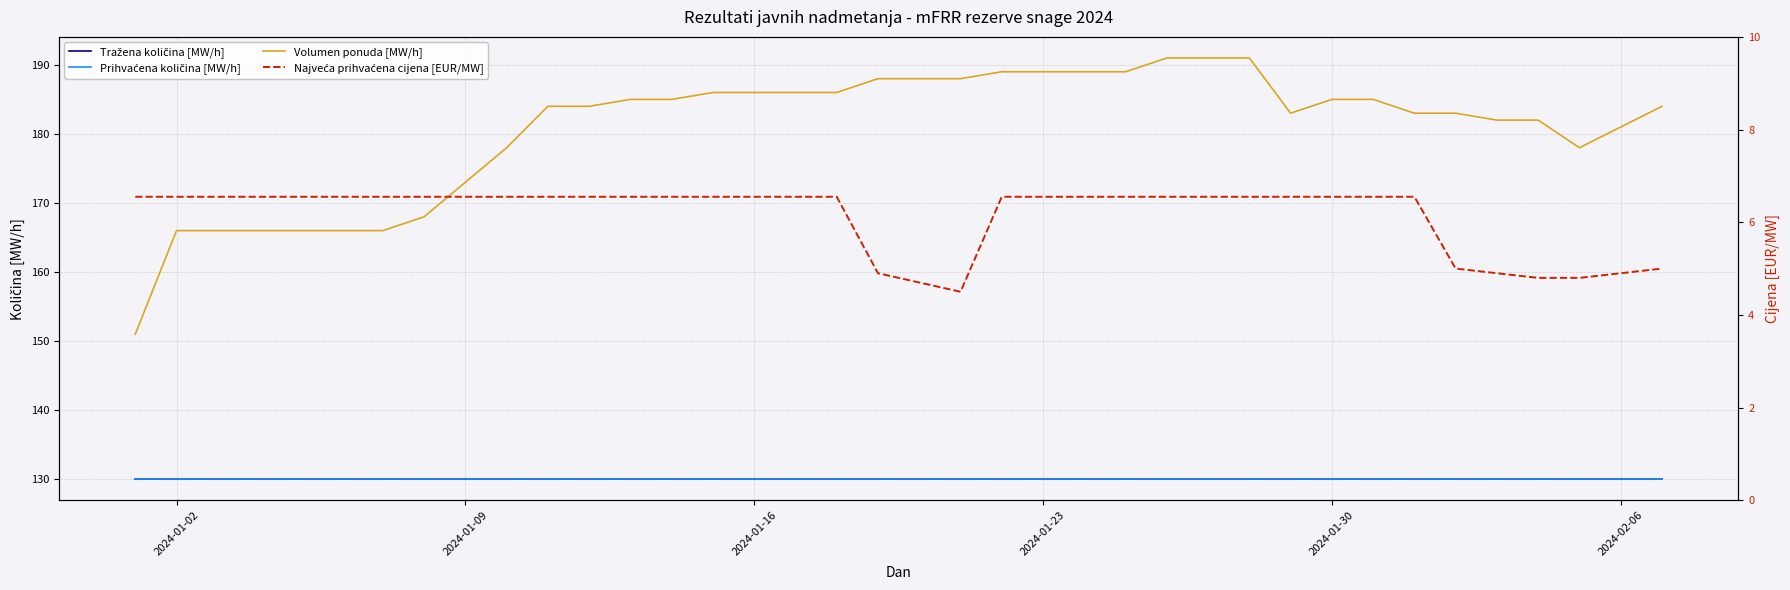

At how many categories does at least one series exceed 108?

38